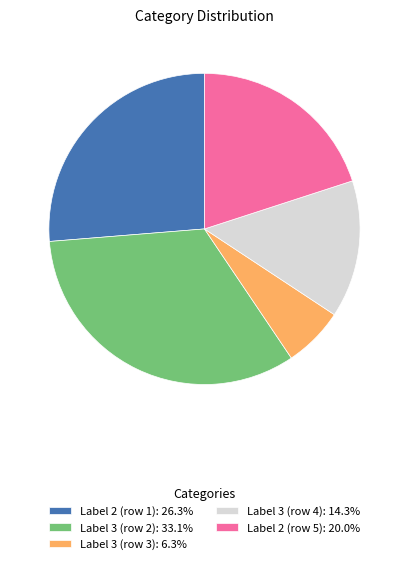

What is the ratio of the value at Label 2 (row 5): 20.0% to the value at Label 3 (row 3): 6.3%?

3.2